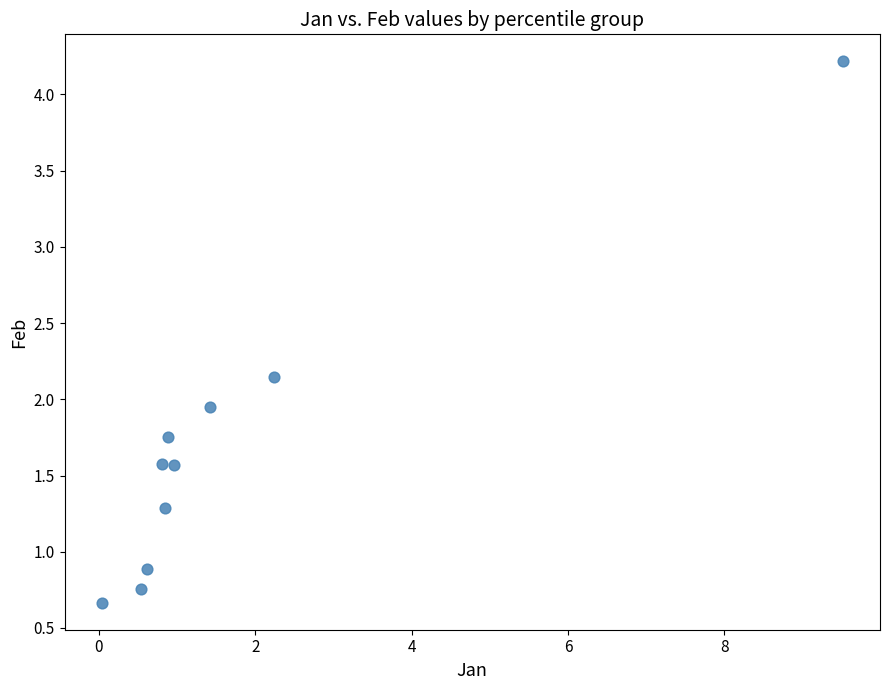

What is the range of X values (max minus min)?

9.5